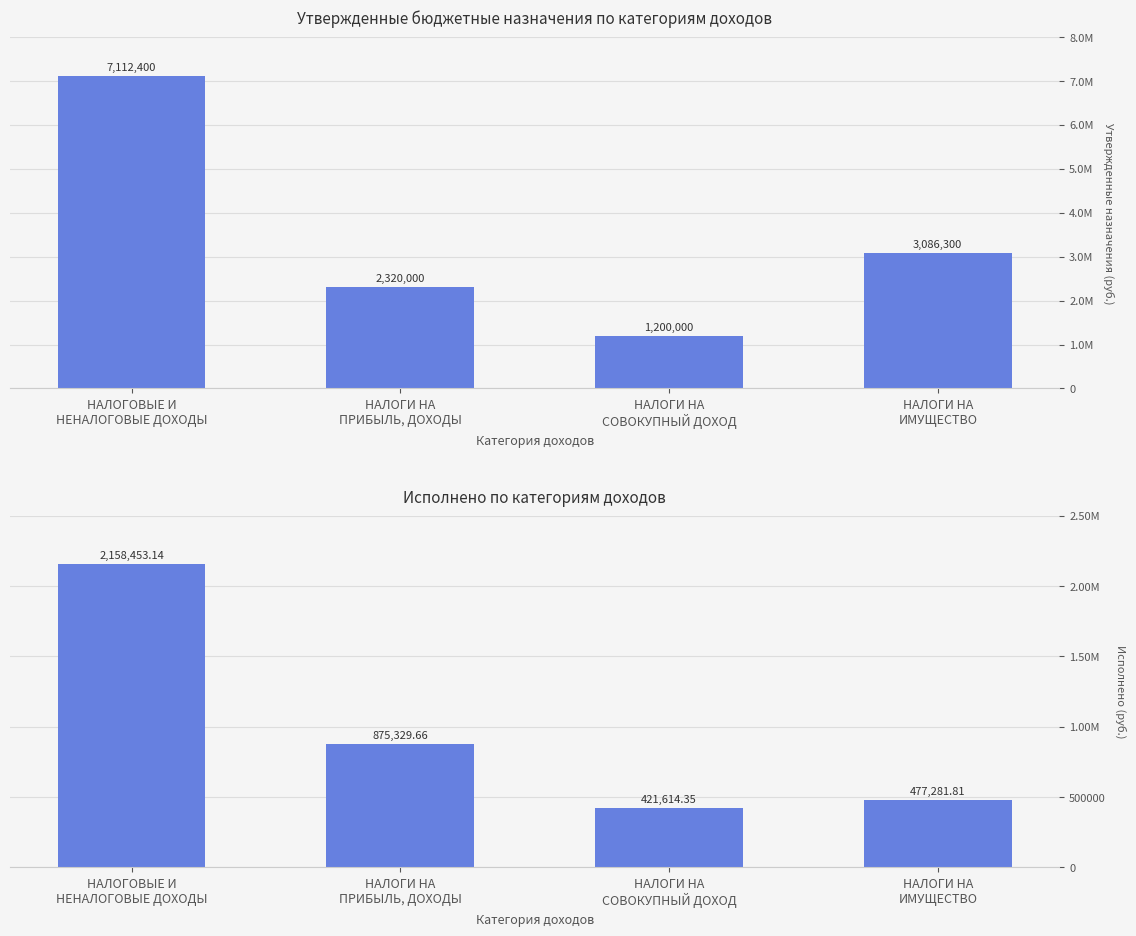

How many groups of bars are there?

4